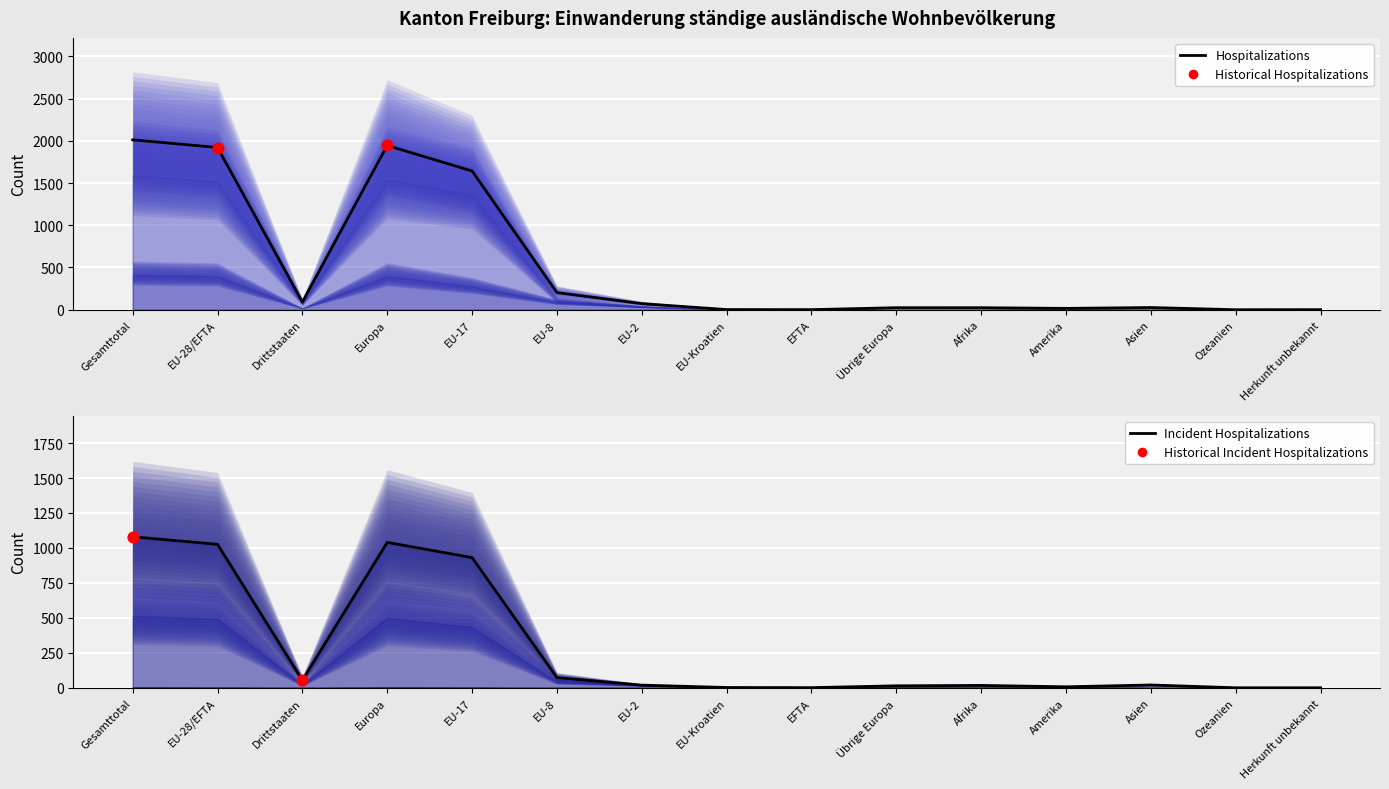

At which category is the sum across all series the highest?

Gesamttotal